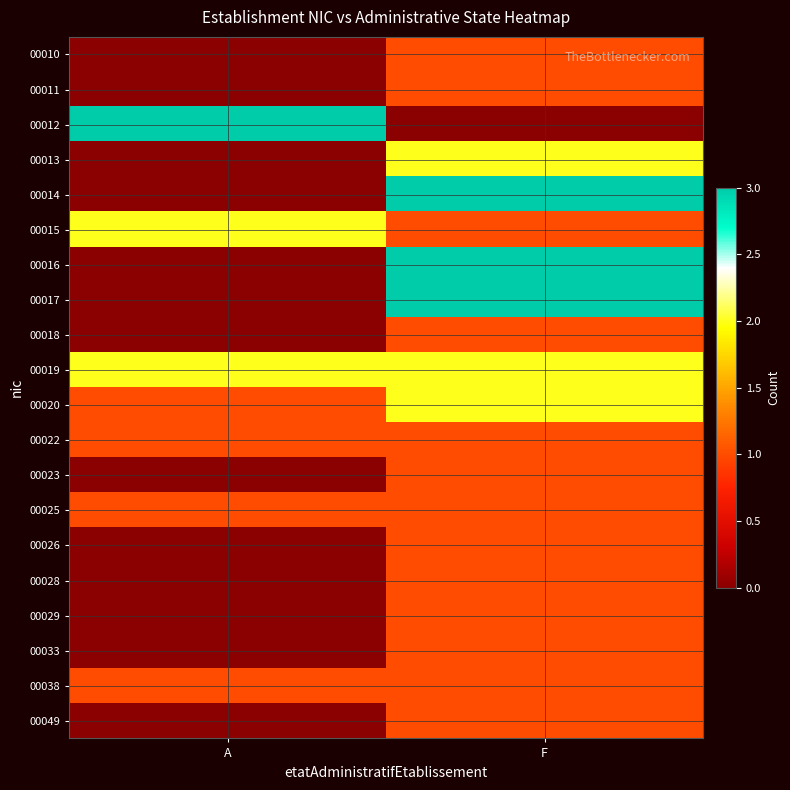

At how many categories does at least one series exceed 1?

2